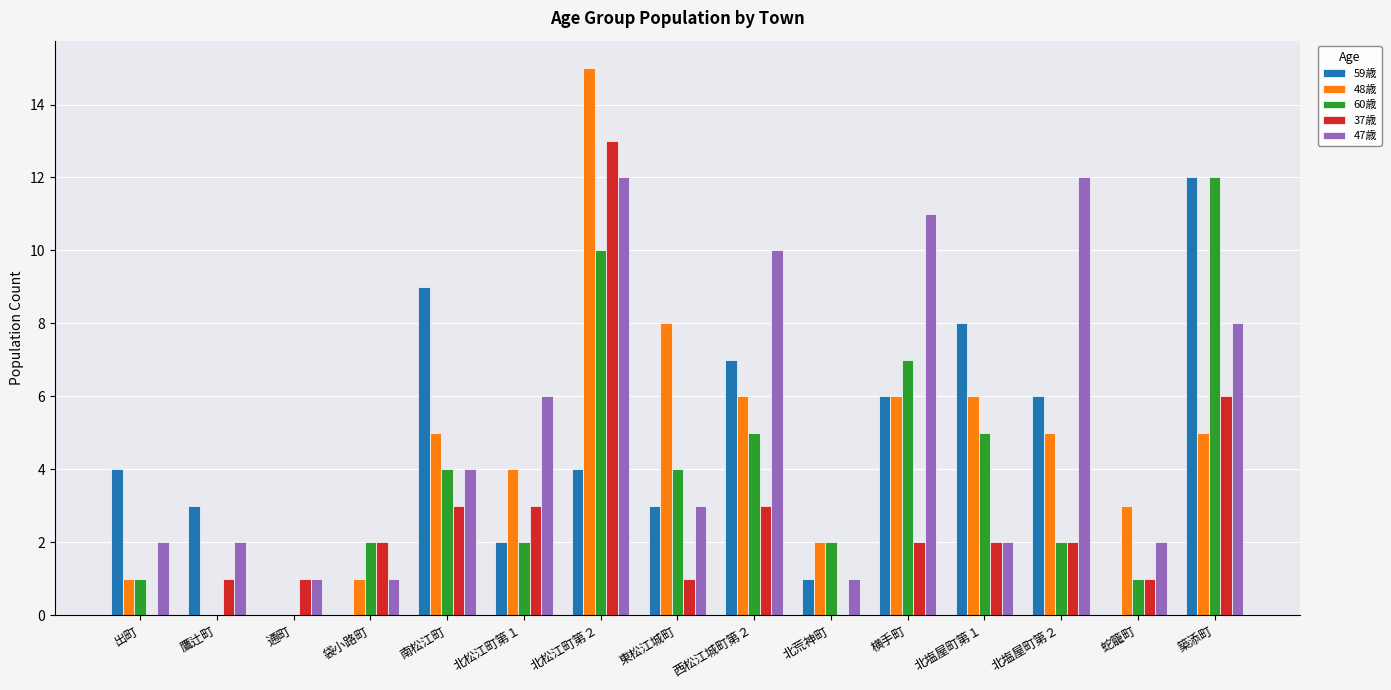

What is the highest value of the 37歳 series?

13